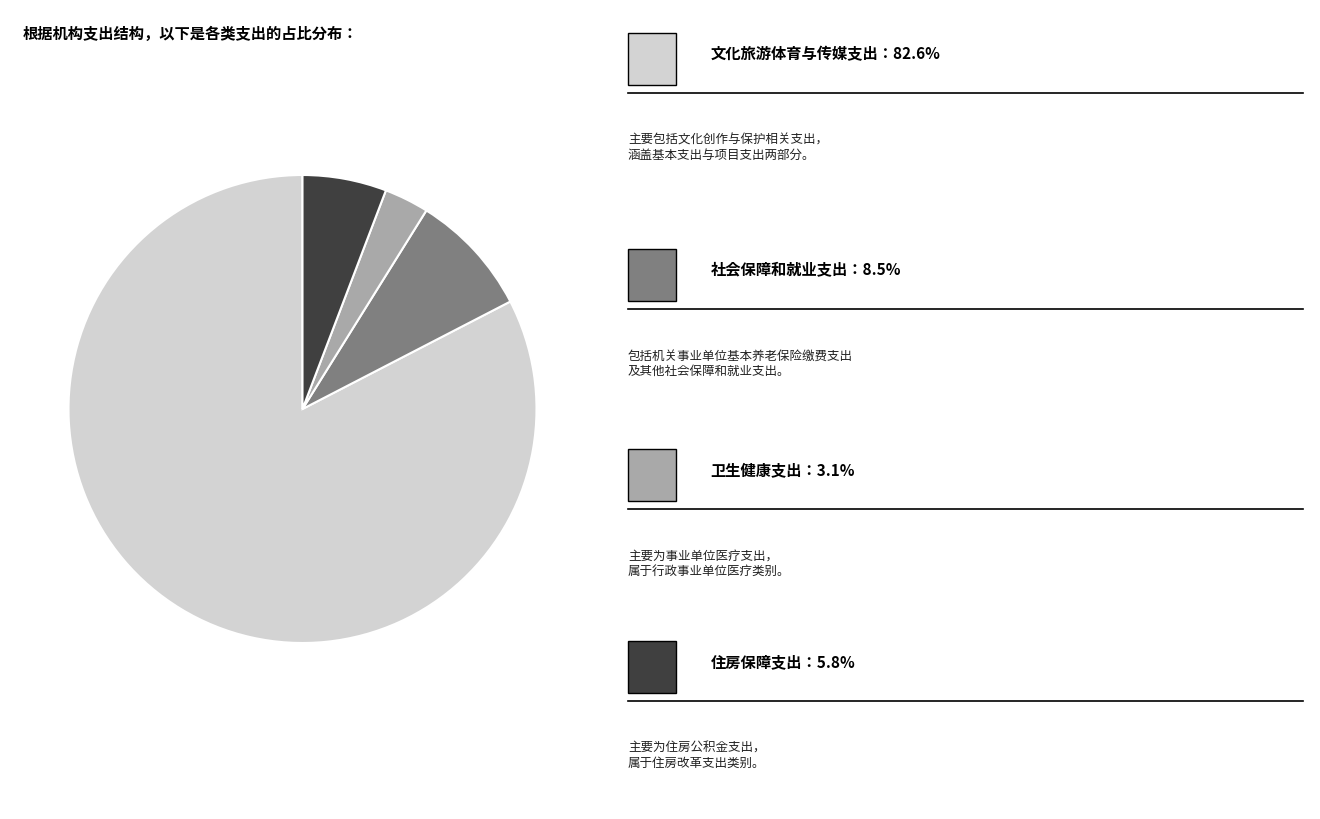

Is there a majority slice in this chart?

Yes